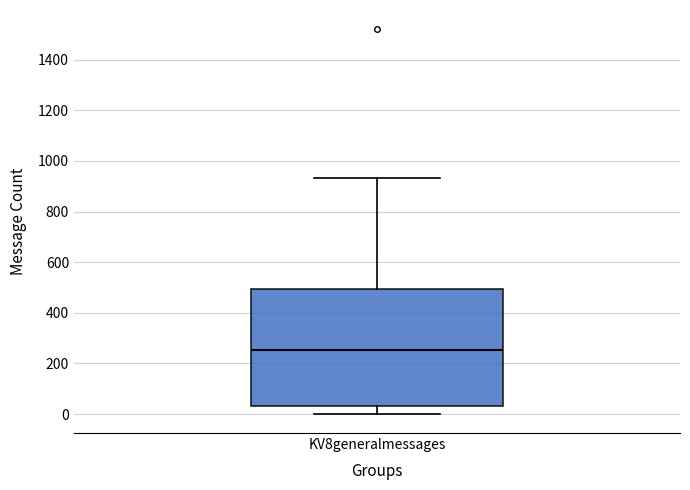

Where does the lower whisker of the box for KV8generalmessages end on the y-axis? The values are not printed on the chart, so give them approximately, as read against the axis.

0